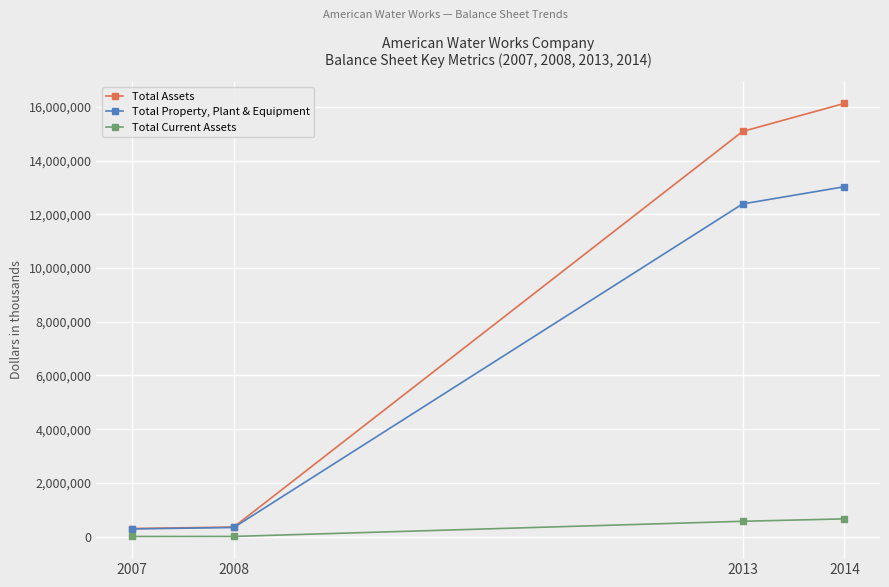

What is the average value of the Total Property, Plant & Equipment series?

6511198